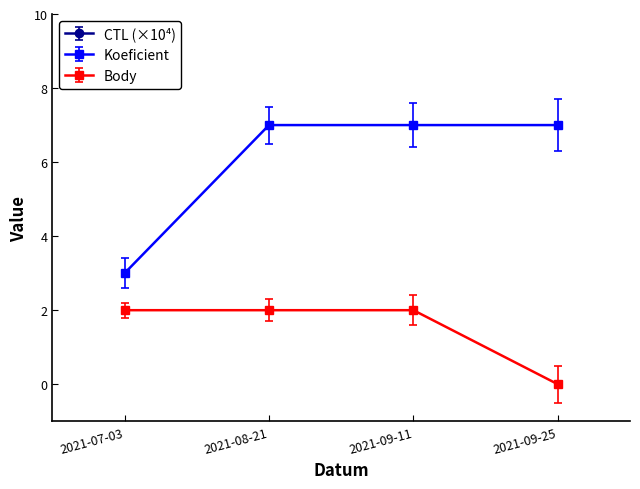

Read the Body value at 2021-08-21.

2